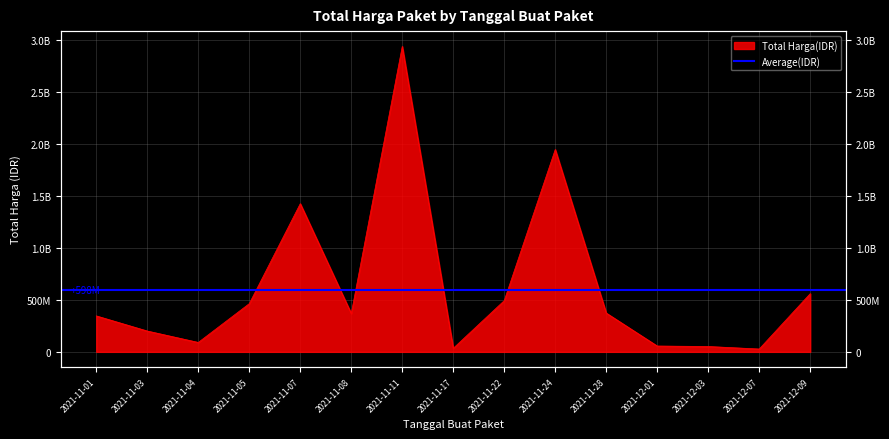

List the labels in order of value, smallest first.

2021-12-07, 2021-11-17, 2021-12-03, 2021-12-01, 2021-11-04, 2021-11-03, 2021-11-01, 2021-11-08, 2021-11-28, 2021-11-05, 2021-11-22, 2021-12-09, 2021-11-07, 2021-11-24, 2021-11-11